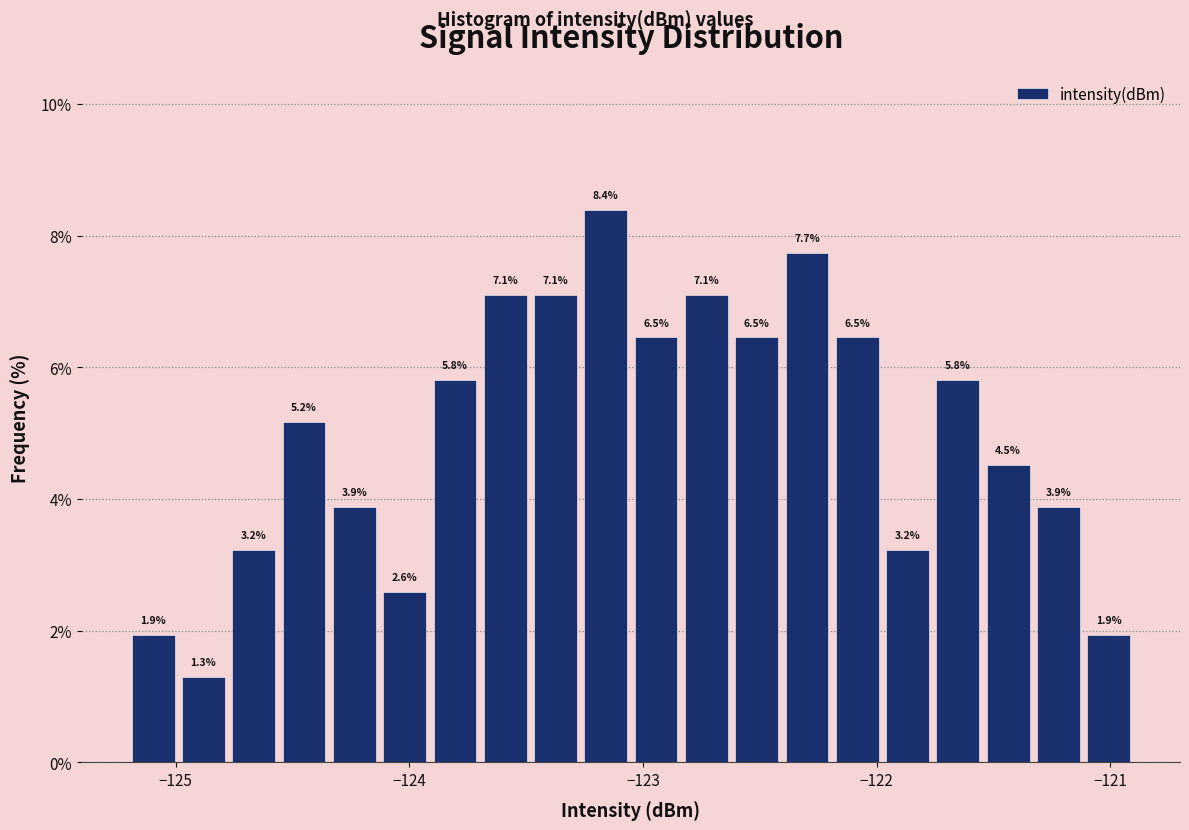

Around what value on the x-axis is the tallest bar? Give the approximate position of its centre, as read against the axis.

-123.2